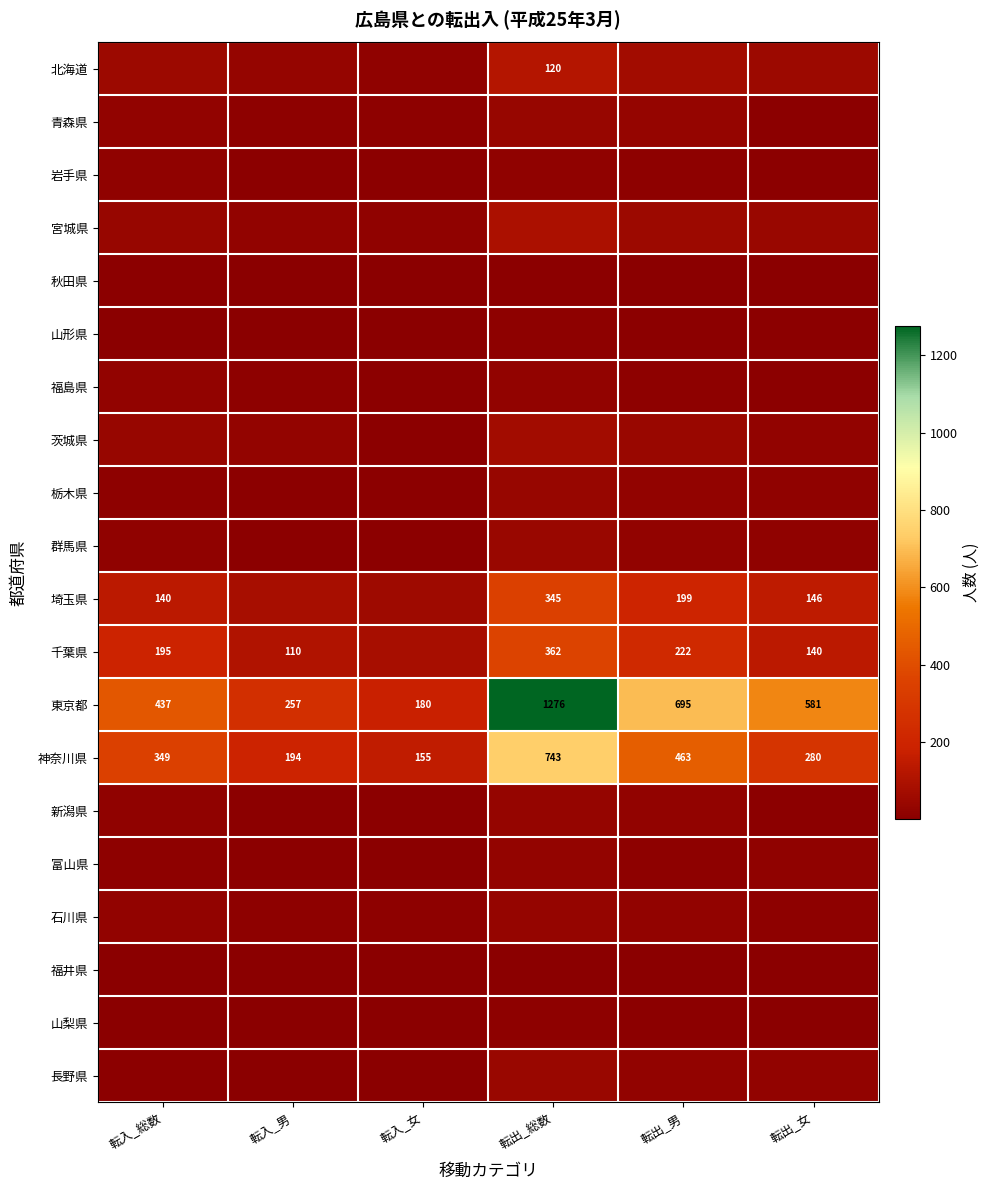

At which label is 神奈川県 closest to 449?

転出_男